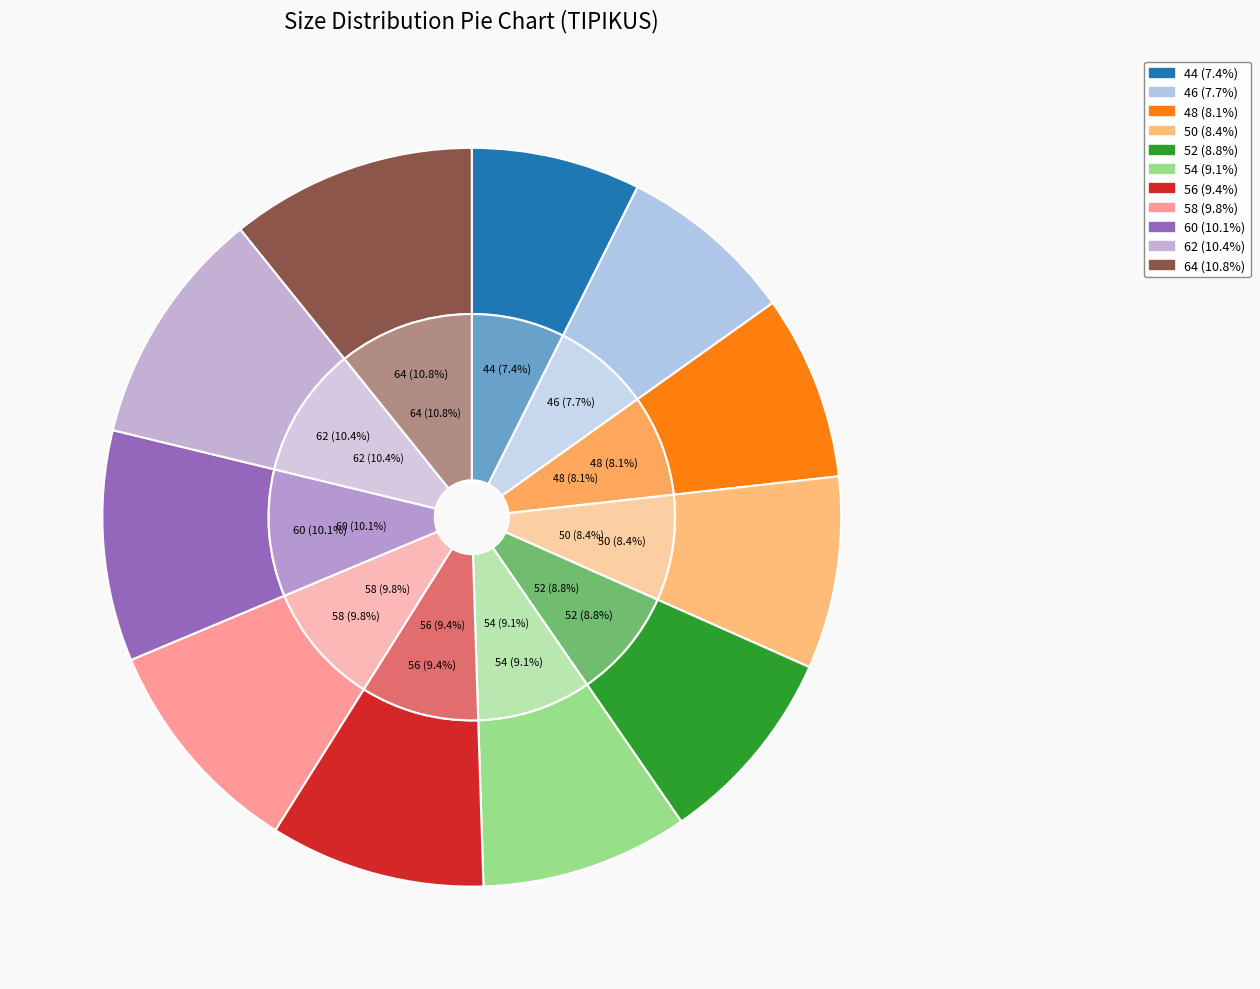

Which has a higher value, 52 or 62?

62